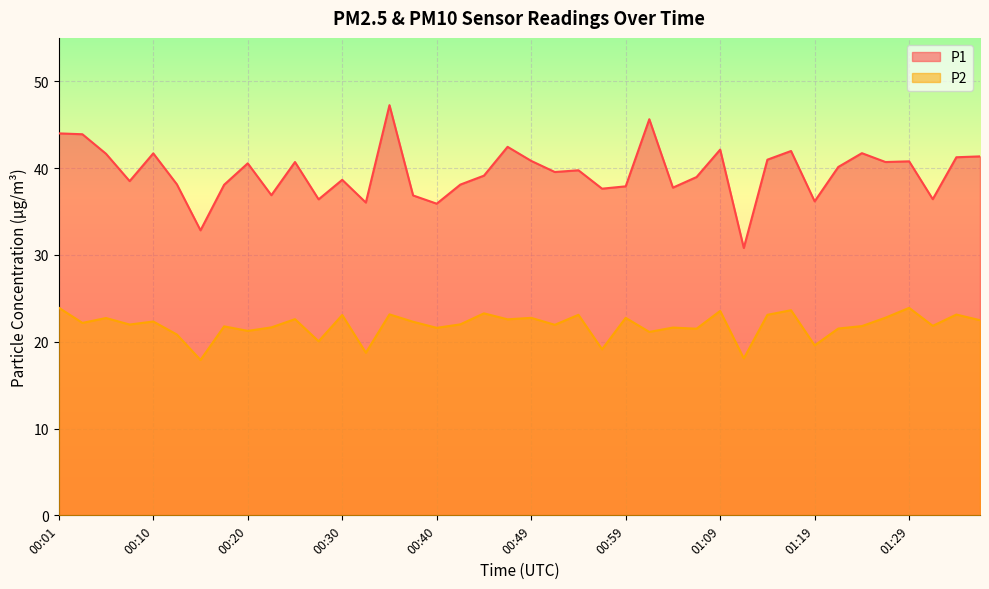

Which category has the highest value across all series?

00:35